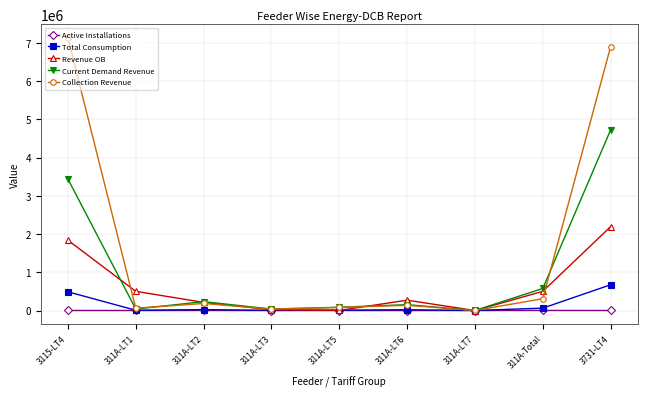

How many values in the Revenue OB series exceed 269962?

5